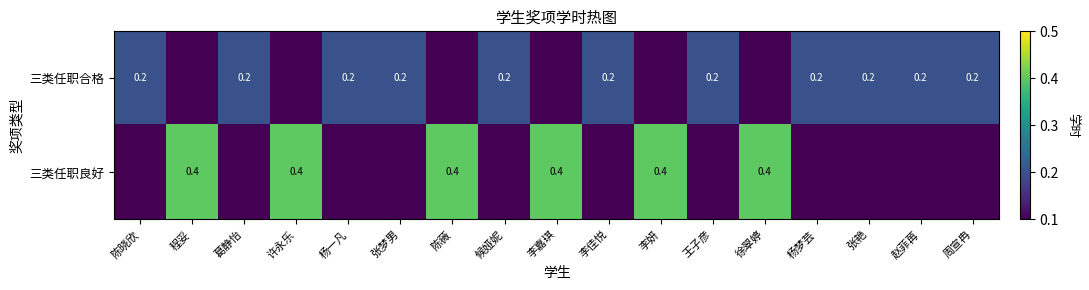

The value of 三类任职合格 at 李佳悦 is 0.3. True or false?

False